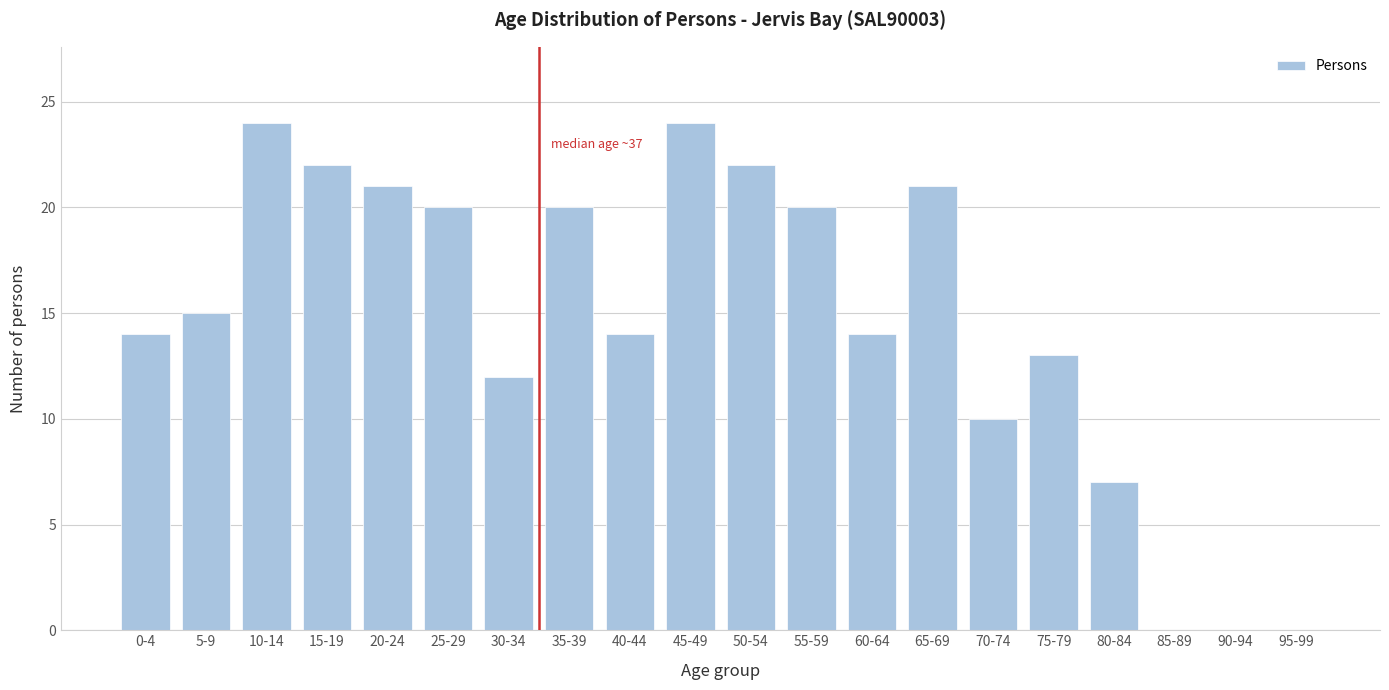

Reading left to right, transcribe all the data shown in this chart.

0-4=14	5-9=15	10-14=24	15-19=22	20-24=21	25-29=20	30-34=12	35-39=20	40-44=14	45-49=24	50-54=22	55-59=20	60-64=14	65-69=21	70-74=10	75-79=13	80-84=7	85-89=0	90-94=0	95-99=0